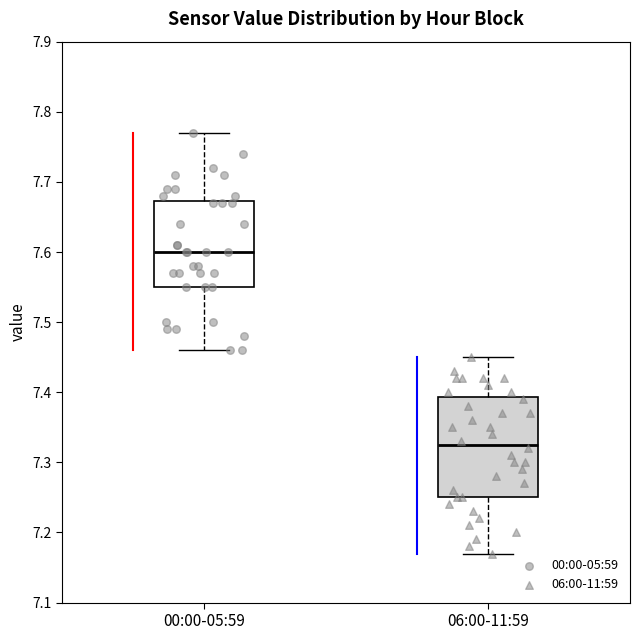

Which box is the tallest, from its lower edge to its upper edge?

06:00-11:59